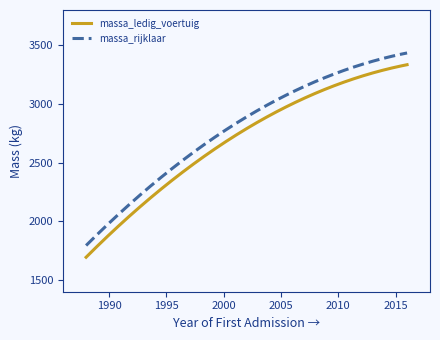

List the series in order of their peak value, lowest first.

massa_ledig_voertuig, massa_rijklaar